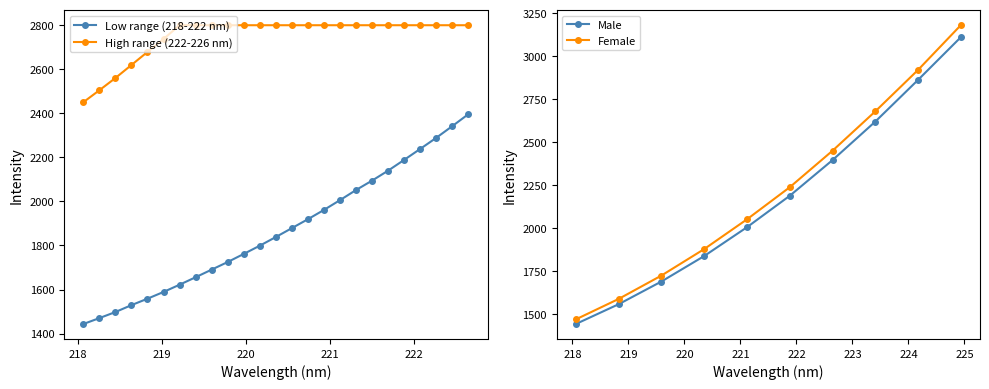

Where is 218-222 nm nearest to the value 1791?

220.1623